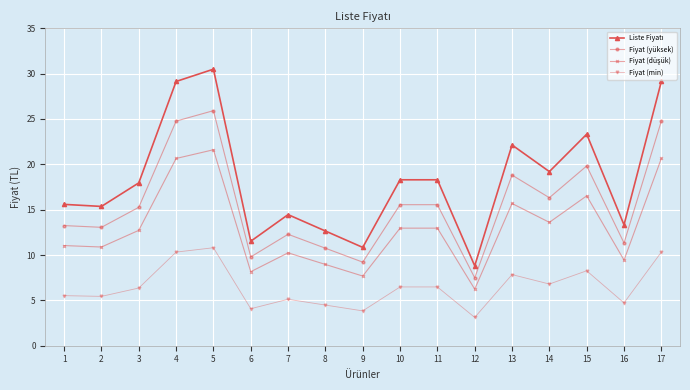

True or false: Fiyat (yüksek) has a value of 9.8 at 6.

True